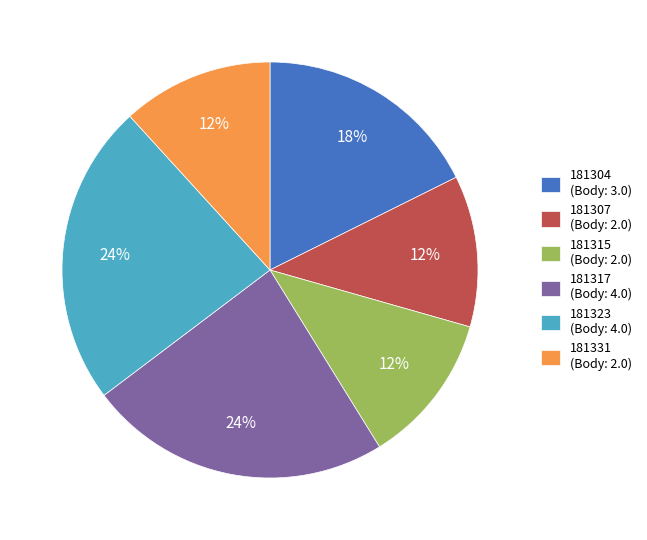

The 181317 slice represents 24% of the pie. True or false?

True